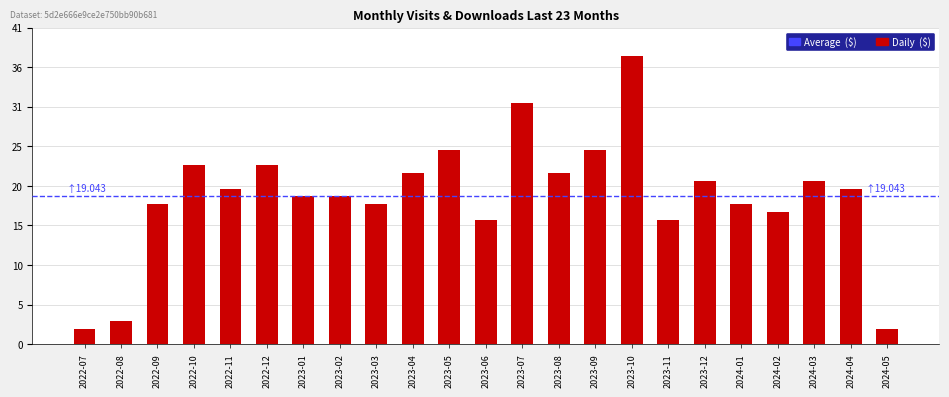

Does the chart contain any negative values?

No